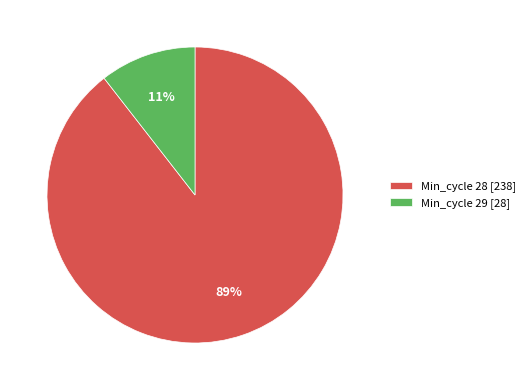

Is there a majority slice in this chart?

Yes